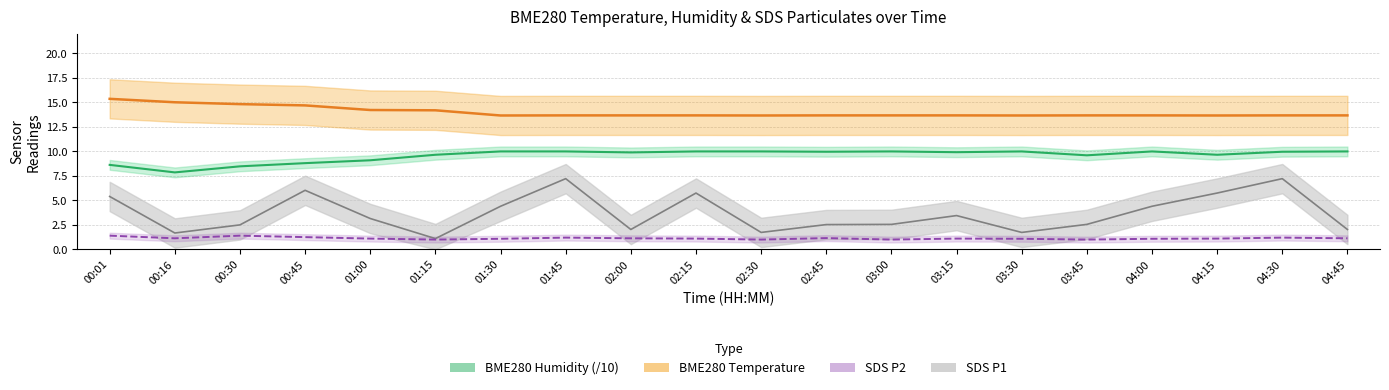

What is the sum of the SDS_P1 values at 04:30 and 03:30?

8.9